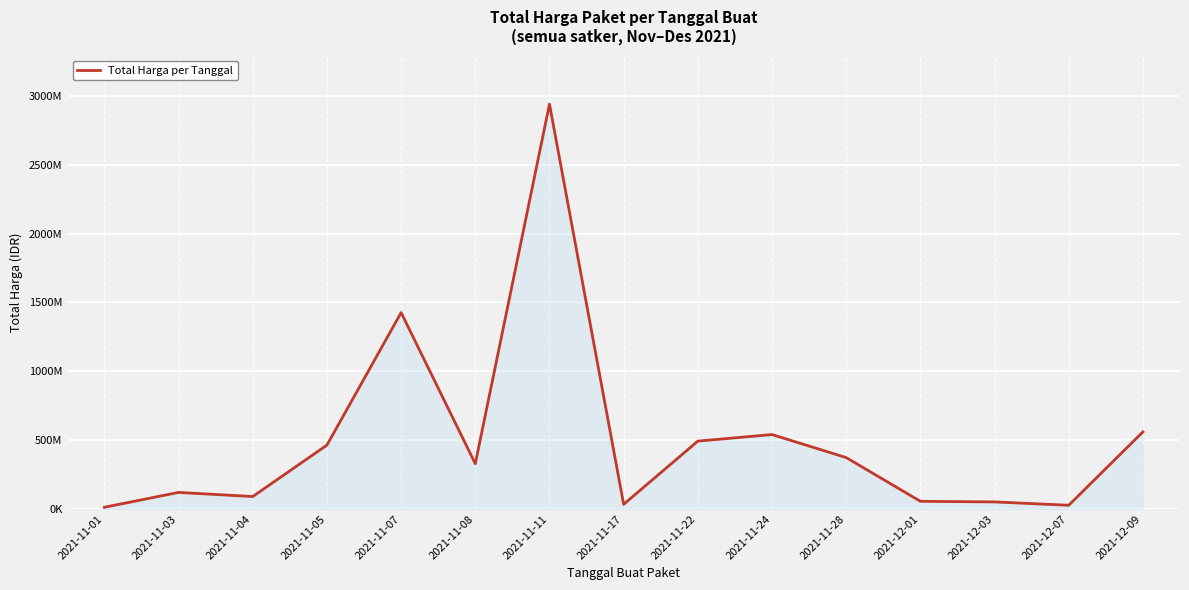

Which has a higher value, 2021-12-03 or 2021-12-01?

2021-12-01